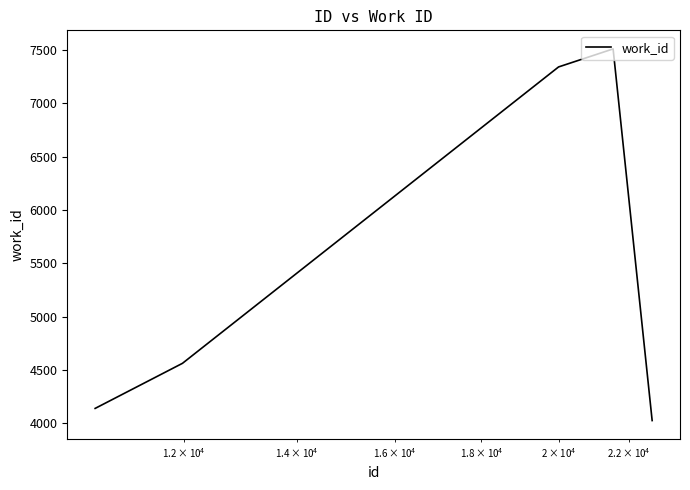

How many interior local peaks (higher than both neighbors) does the data have?

1